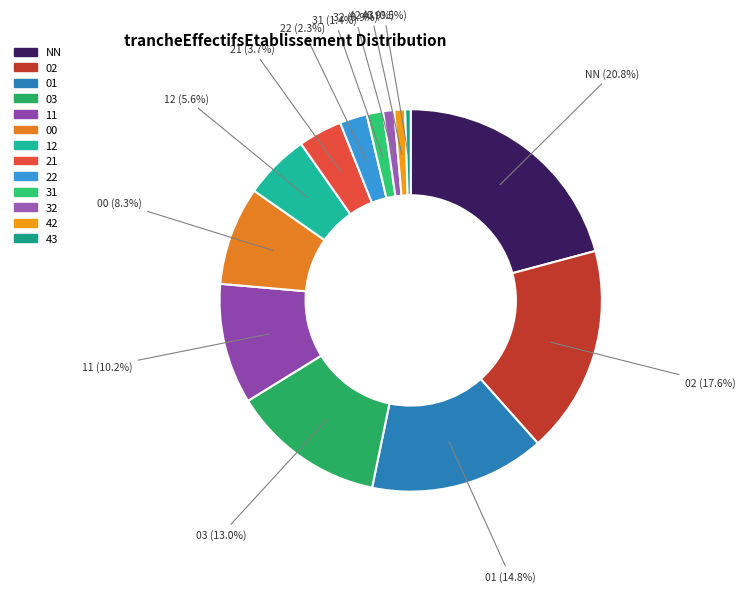

Is there a majority slice in this chart?

No